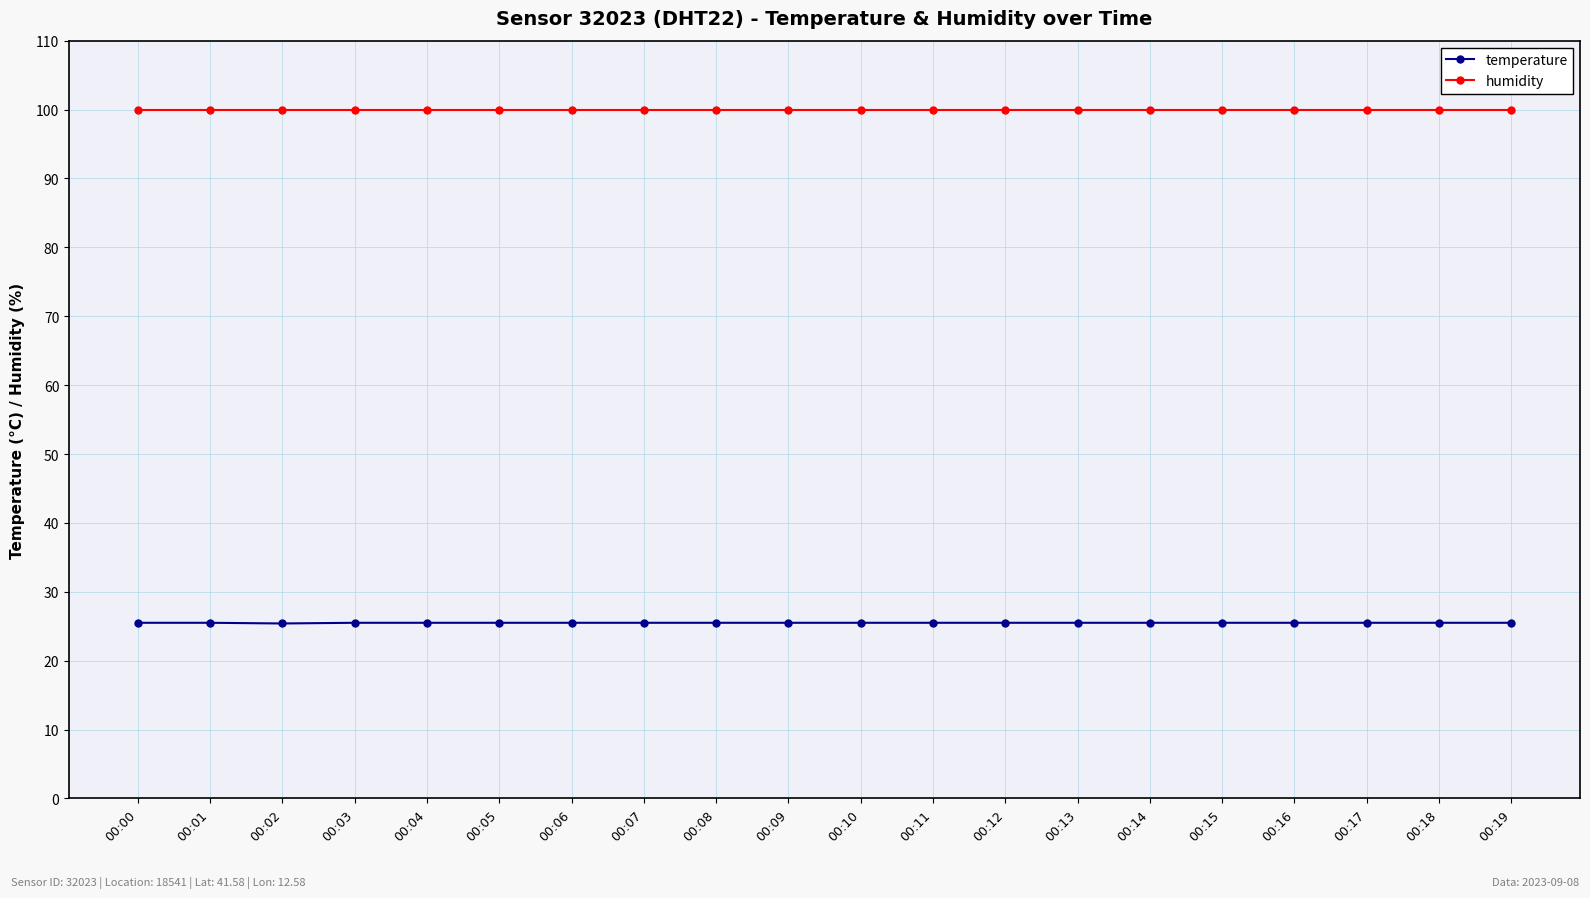

Which series has the largest total across all categories?

humidity